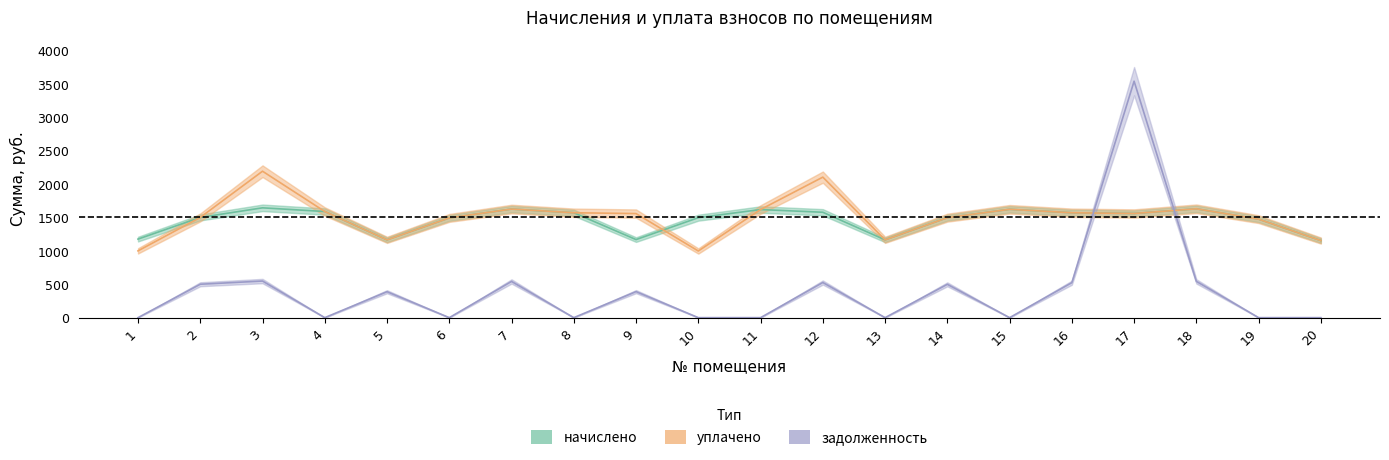

How many distinct data groups are displayed?

3